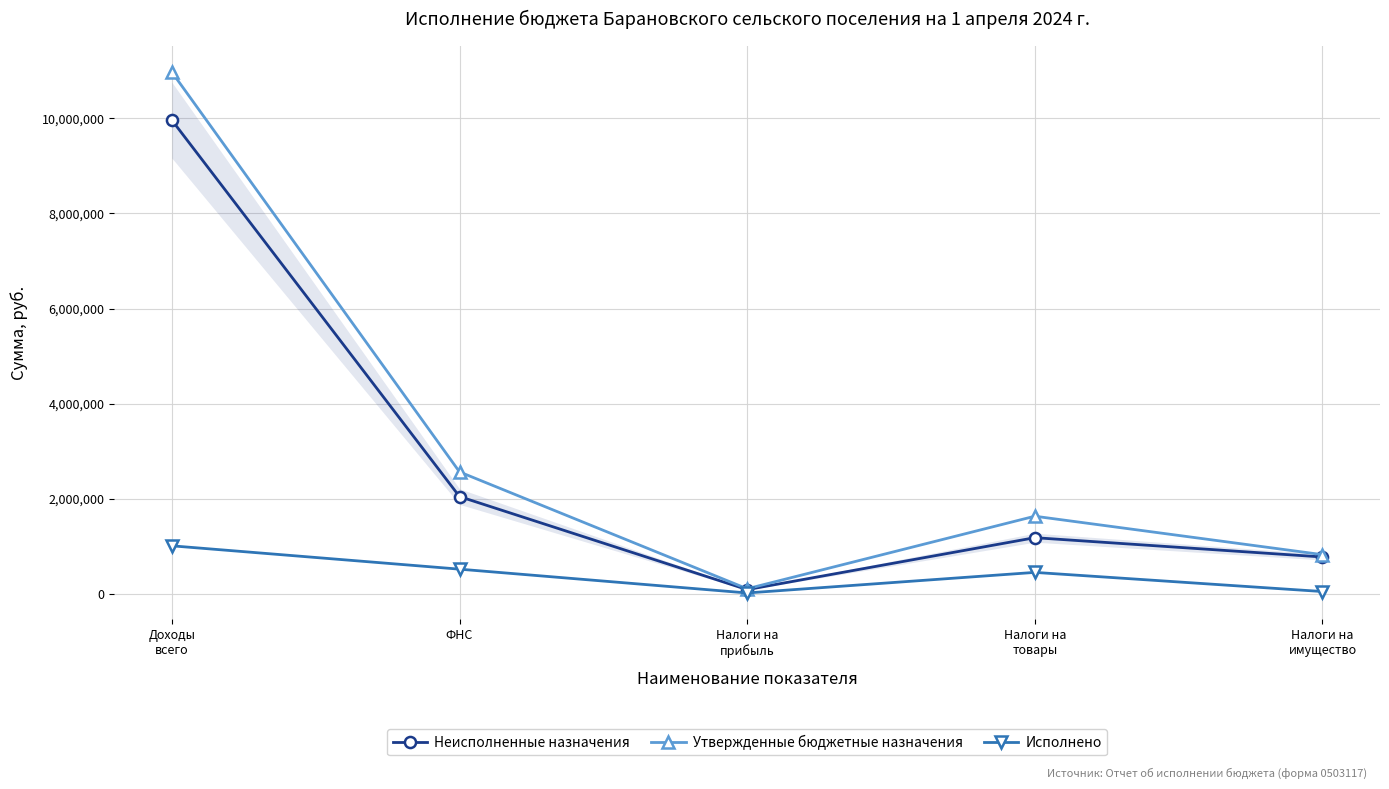

Is the value of Неисполненные назначения at ФНС greater than the value of Утвержденные бюджетные назначения at ФНС?

No